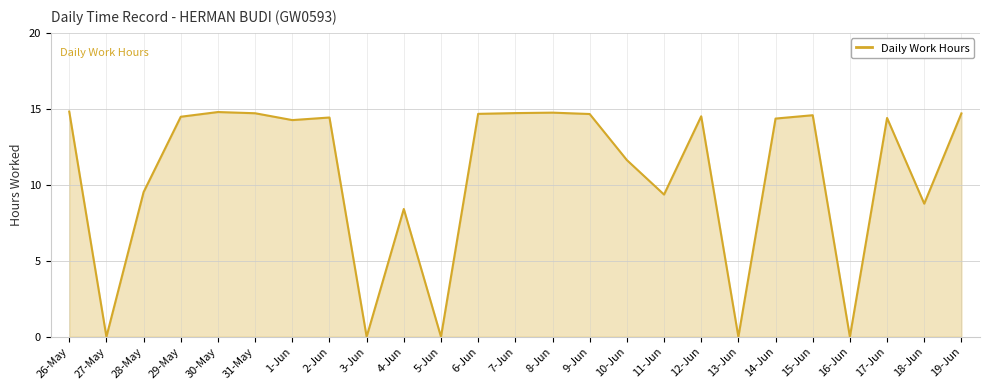

The chart shows a value of 23.5 at 29-May. True or false?

False